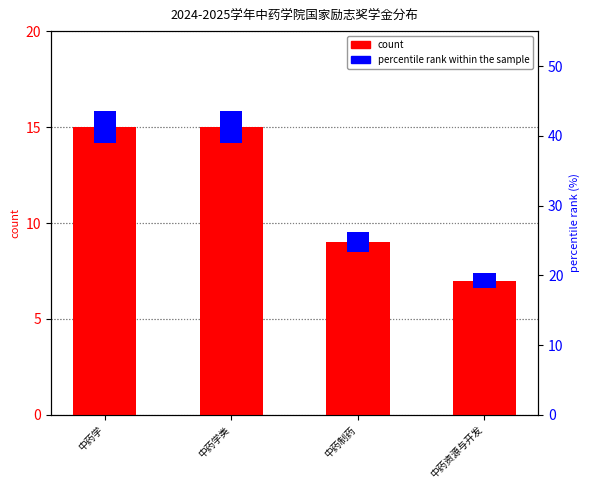

What is the change in value from 中药制药 to 中药资源与开发?

-2